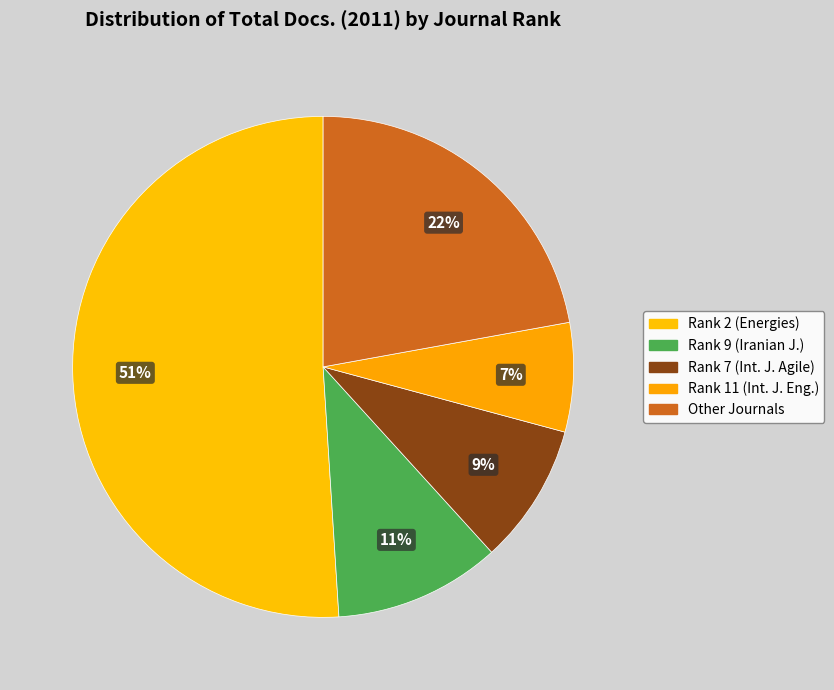

How many segments does this pie chart have?

5